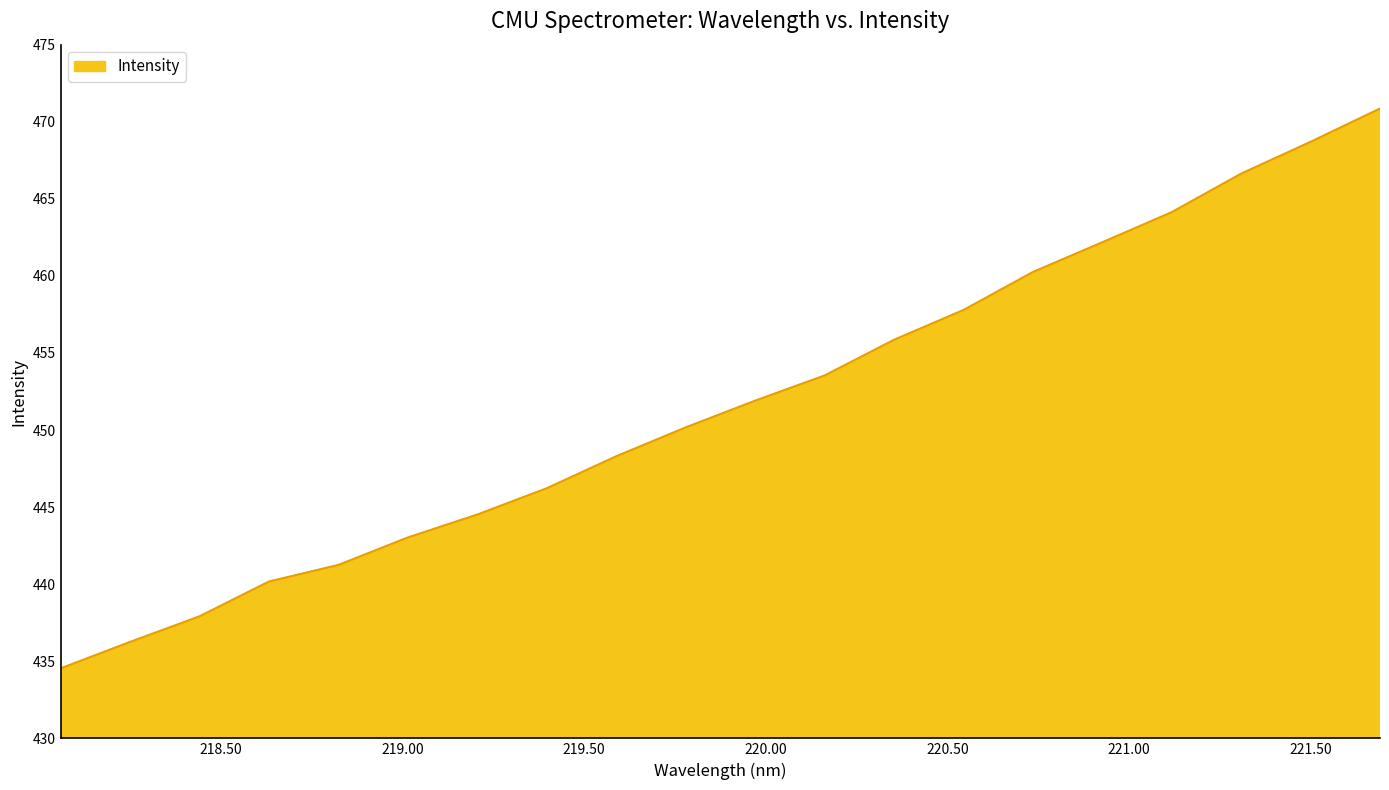

What is the difference between the maximum and minimum values?

36.3